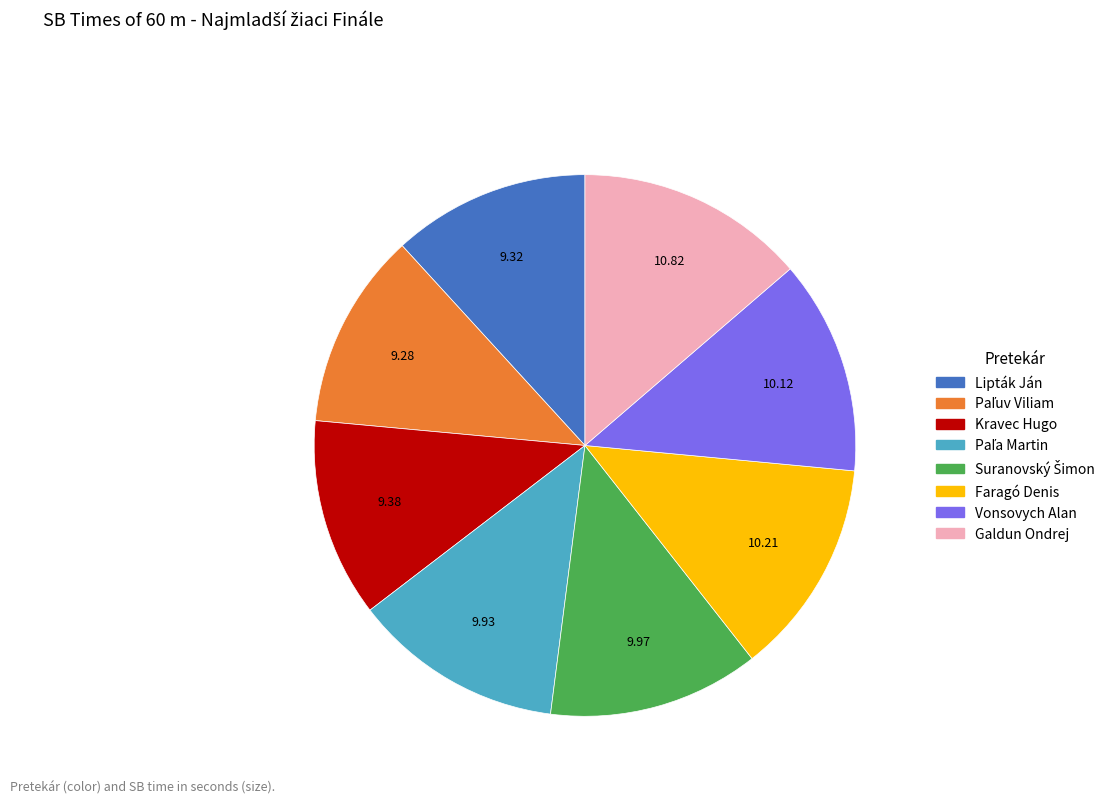

How many segments does this pie chart have?

8